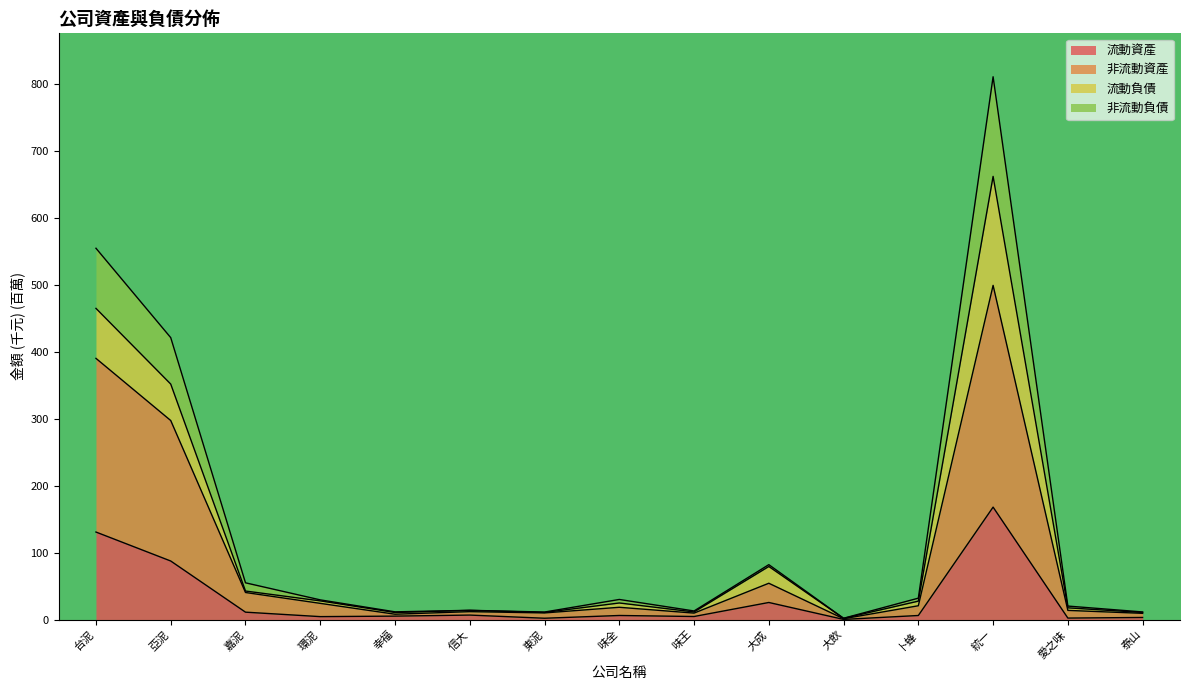

What are all the series names shown in the legend?

流動資產, 非流動資產, 流動負債, 非流動負債